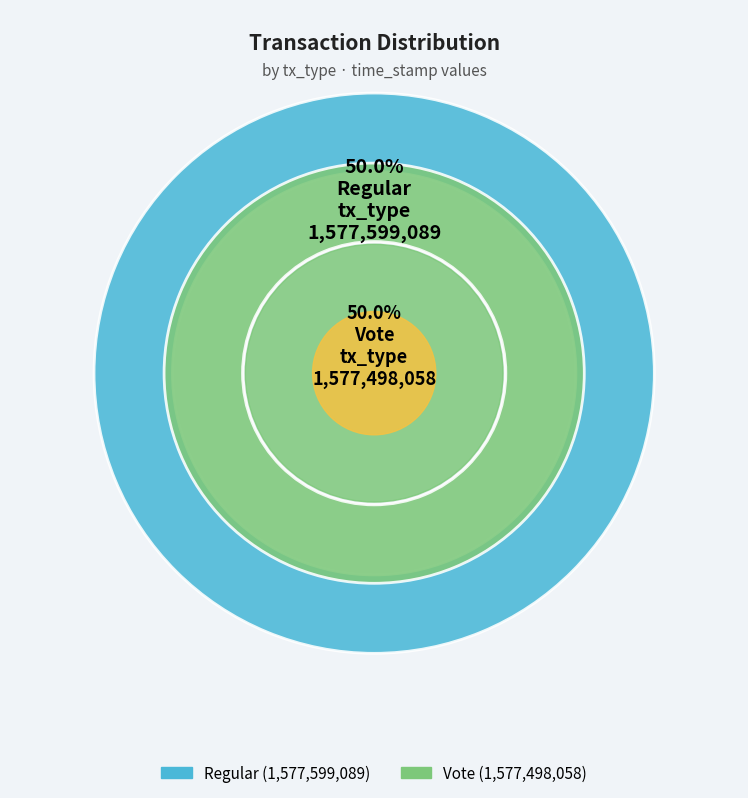

How much of the chart is everything except Regular?

50.0%